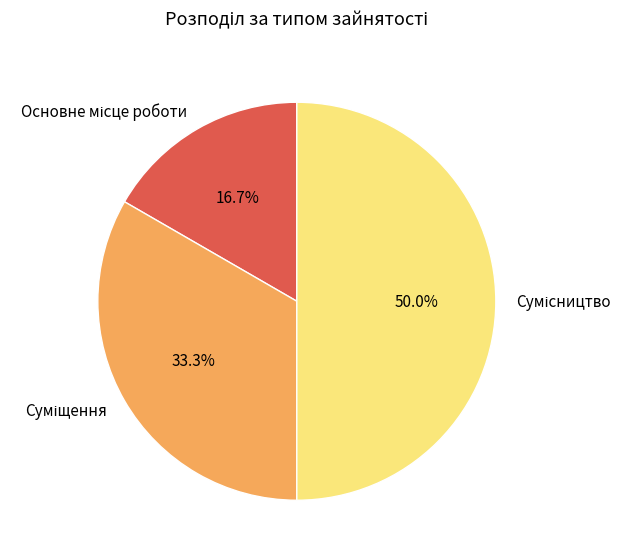

What is the largest slice in the pie chart?

Сумісництво